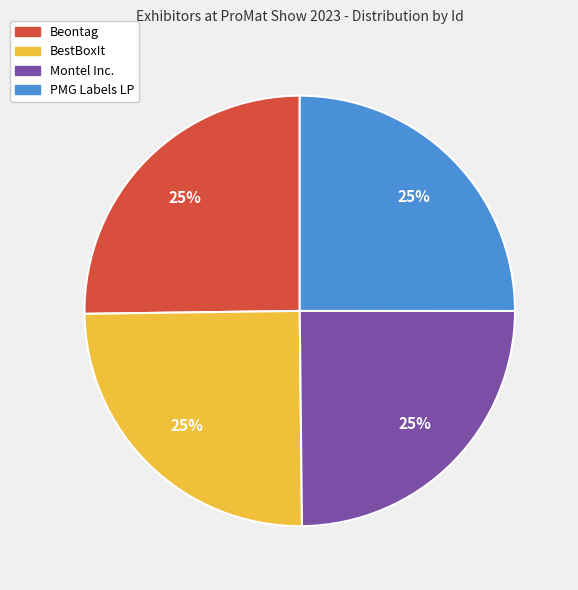

Is BestBoxIt the majority of the pie?

No